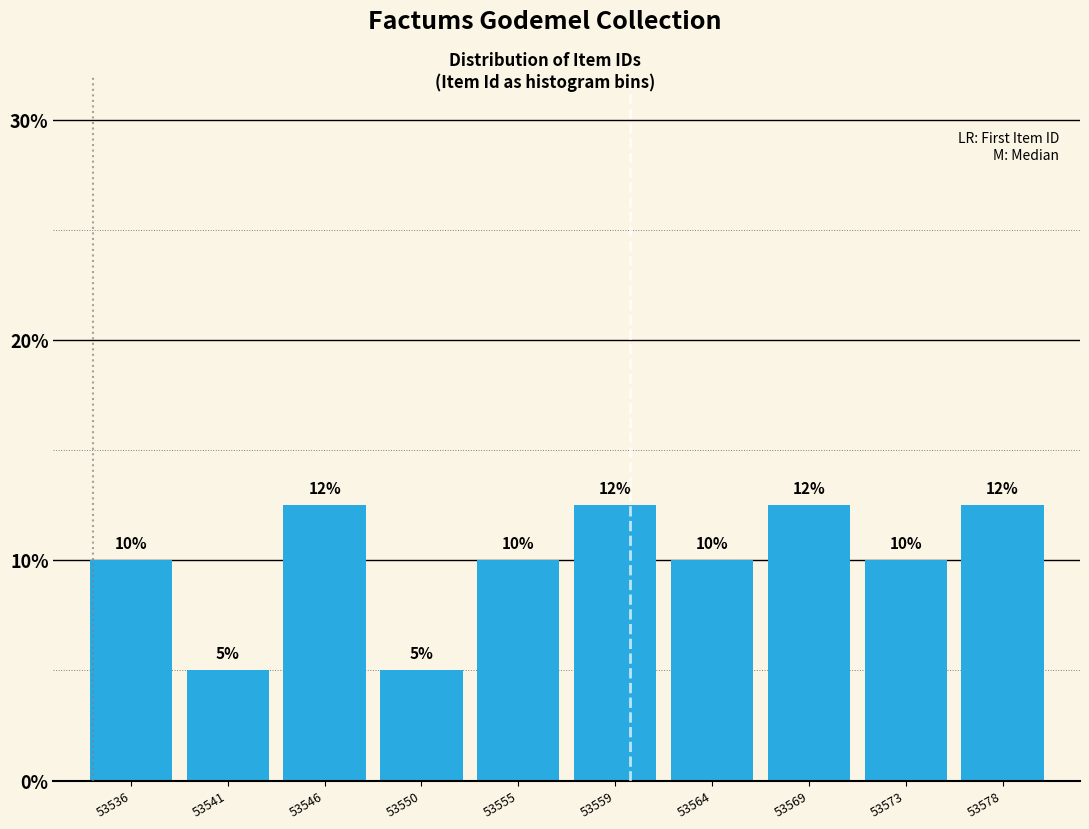

What is the maximum value shown in the chart?

12.5